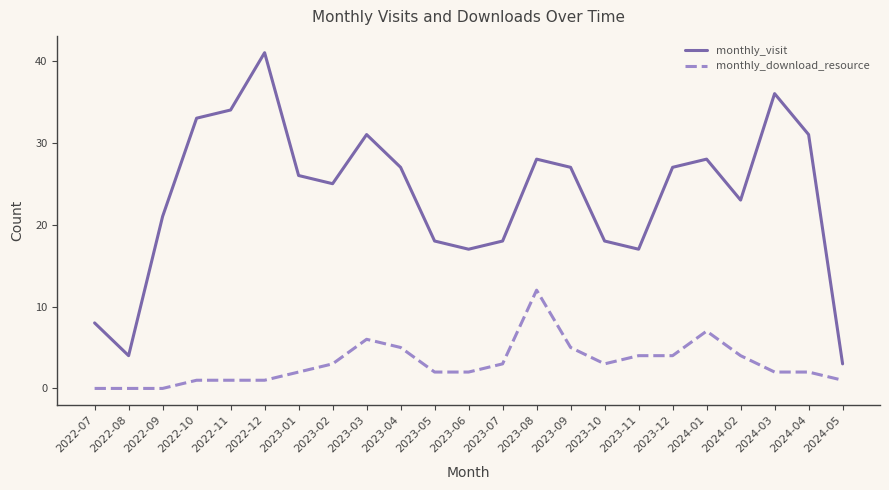

What is the difference between the maximum and minimum values in the monthly_download_resource series?

12